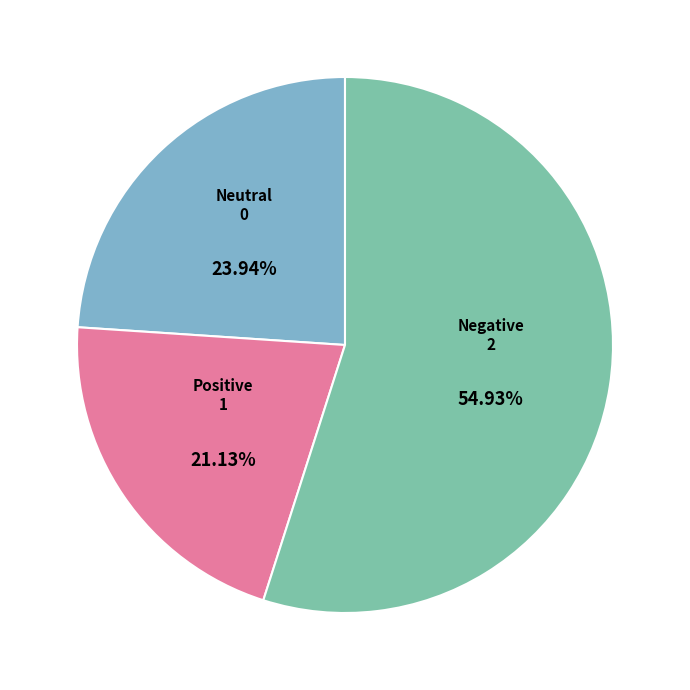

Rank the categories by value from highest to lowest.

Negative, Neutral, Positive